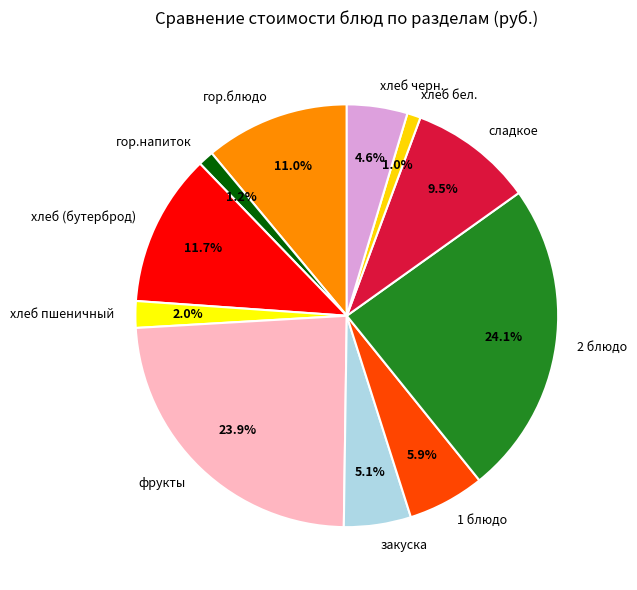

The гор.напиток slice represents 1% of the pie. True or false?

True